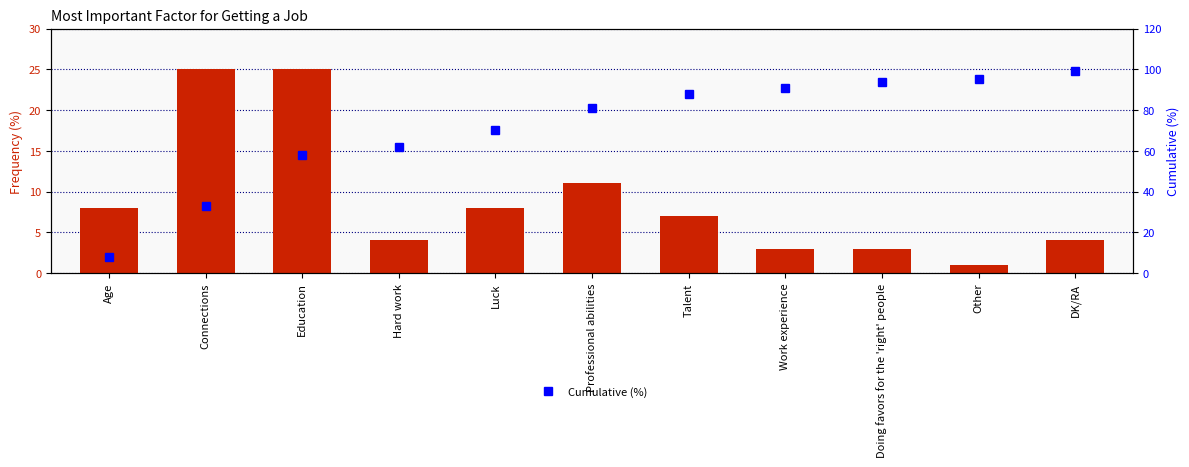

The value of Frequency (%) at Work experience is 3. True or false?

True